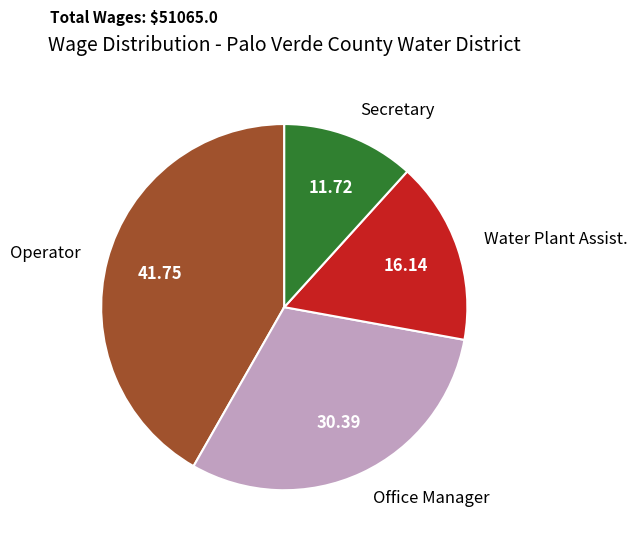

Rank the categories by value from highest to lowest.

Operator, Office Manager, Water Plant Assist., Secretary